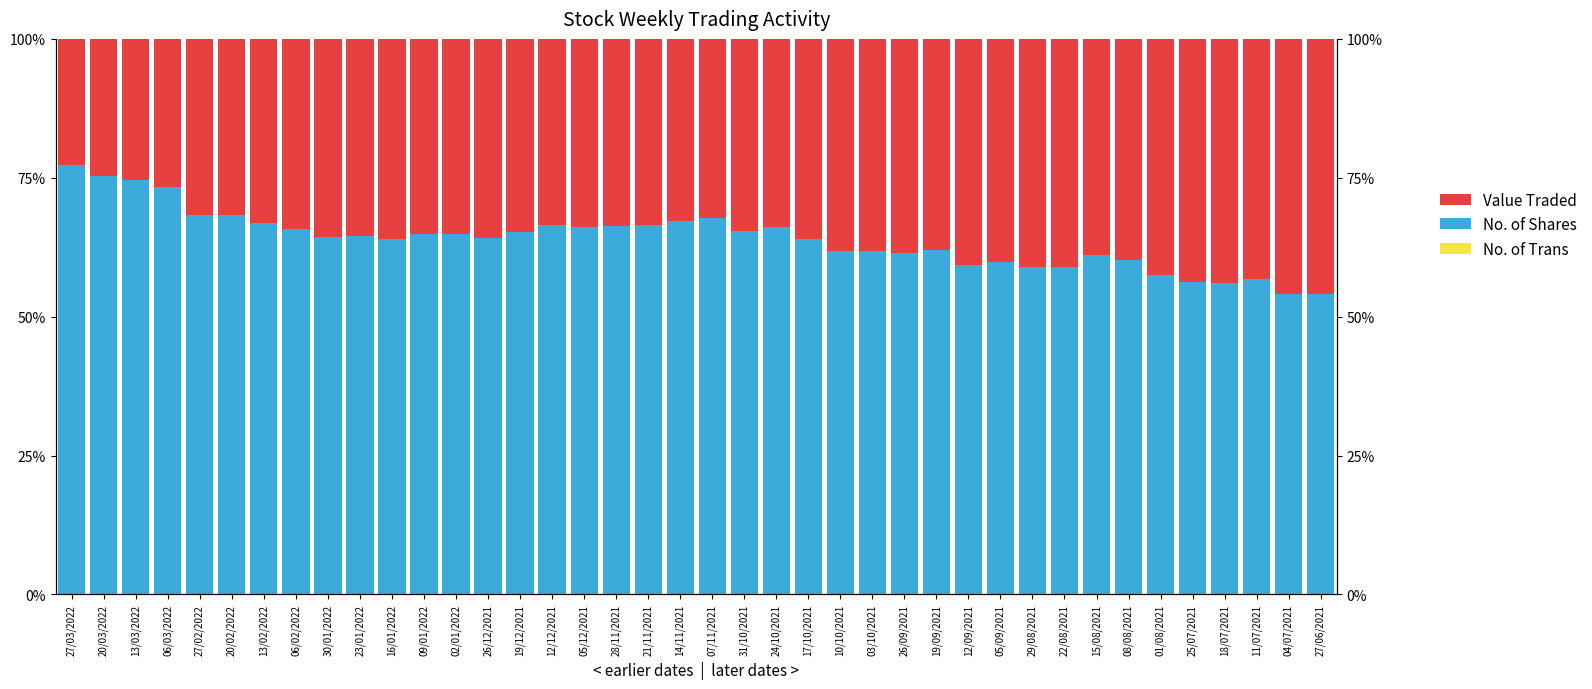

How many distinct data groups are displayed?

3